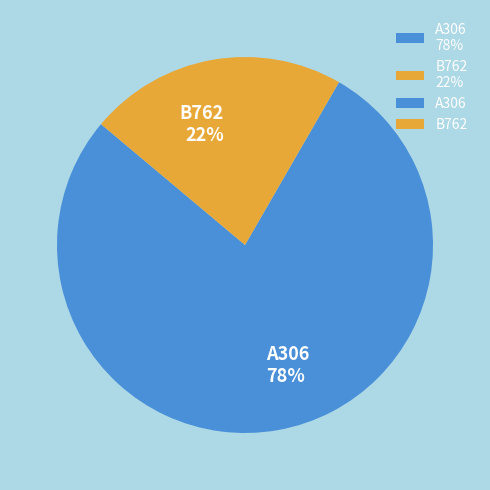

Combined, do A306 78% and B762 22% account for over 50%?

Yes